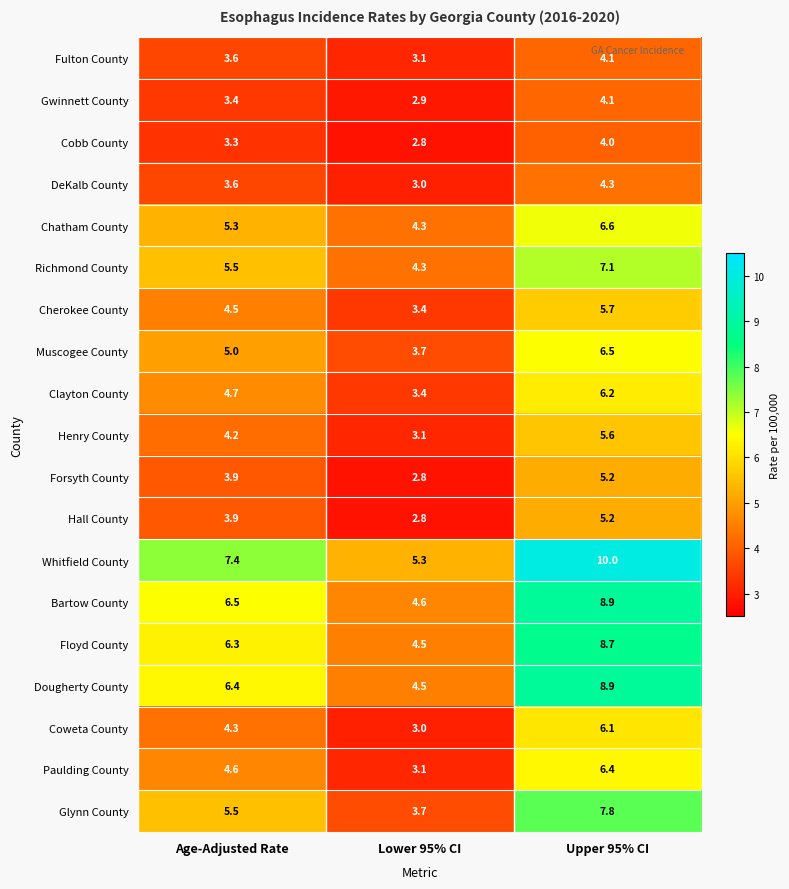

What is the sum of all Richmond County values?

16.9